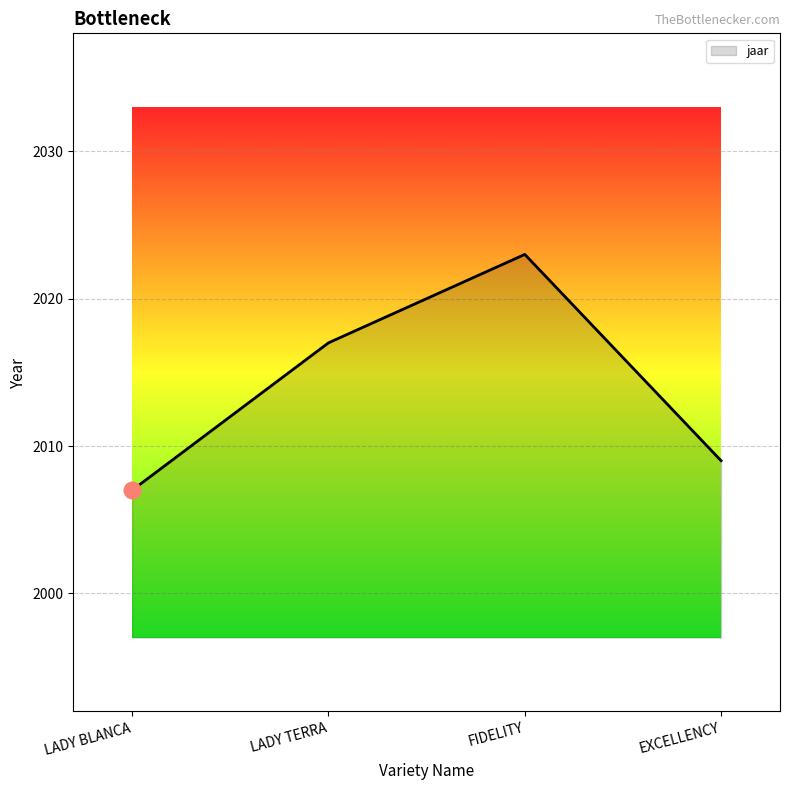

Reading left to right, extract all data points from this chart.

2007	2017	2023	2009